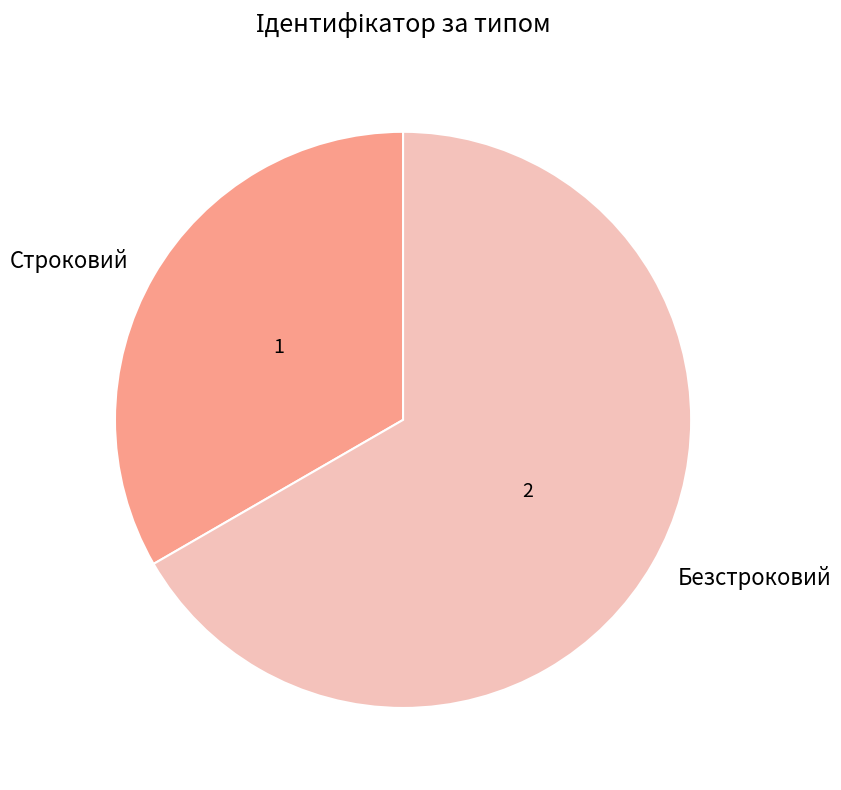

The Строковий slice represents 41% of the pie. True or false?

False